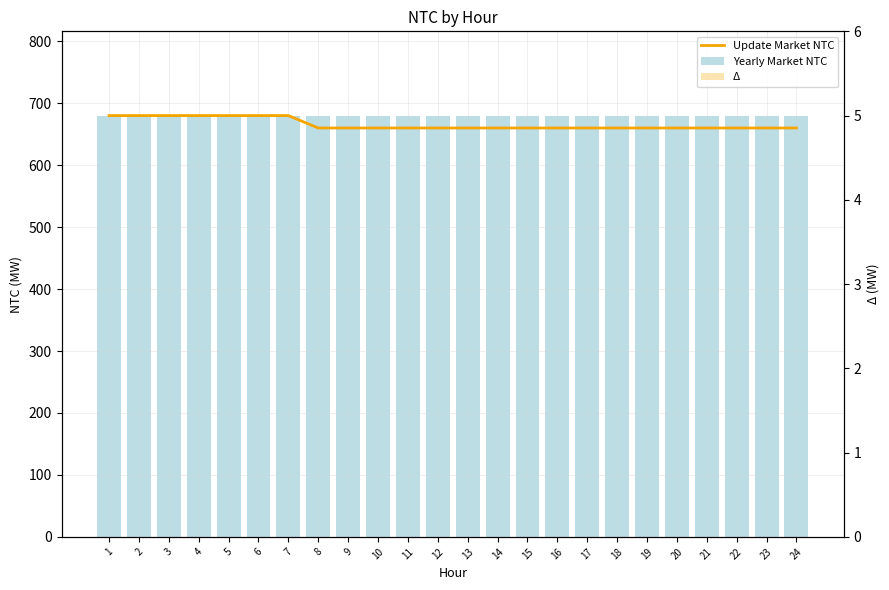

Is the value of Update Market NTC at 3 greater than the value of Yearly Market NTC at 14?

No